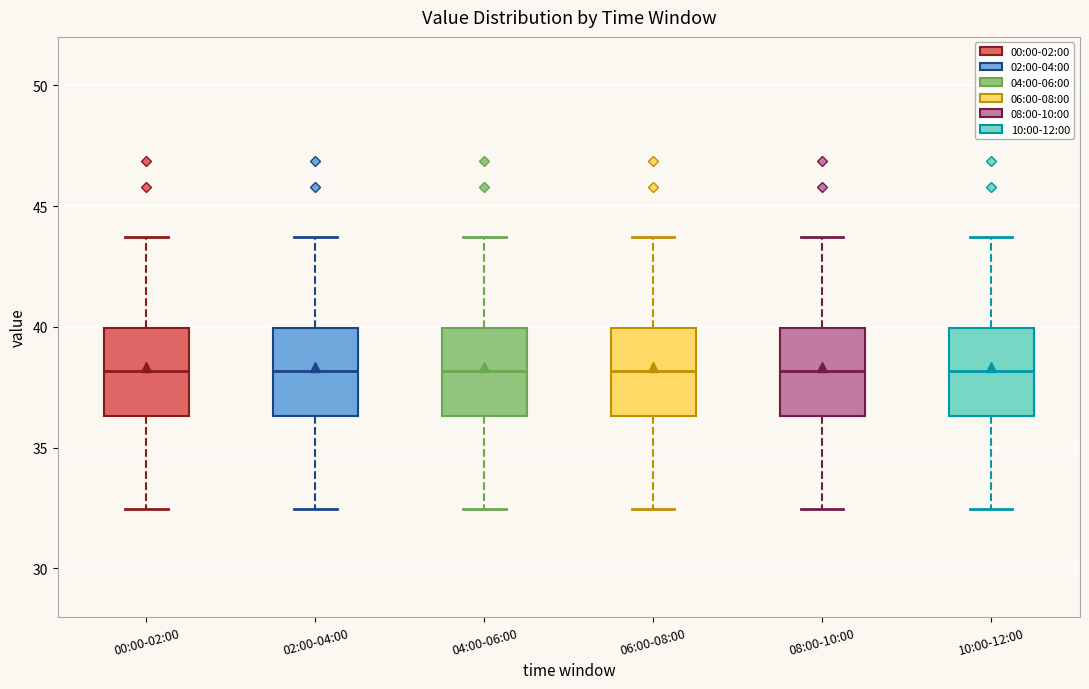

Where is the lower edge of the box for 10:00-12:00 on the y-axis? The values are not printed on the chart, so give them approximately, as read against the axis.

36.5